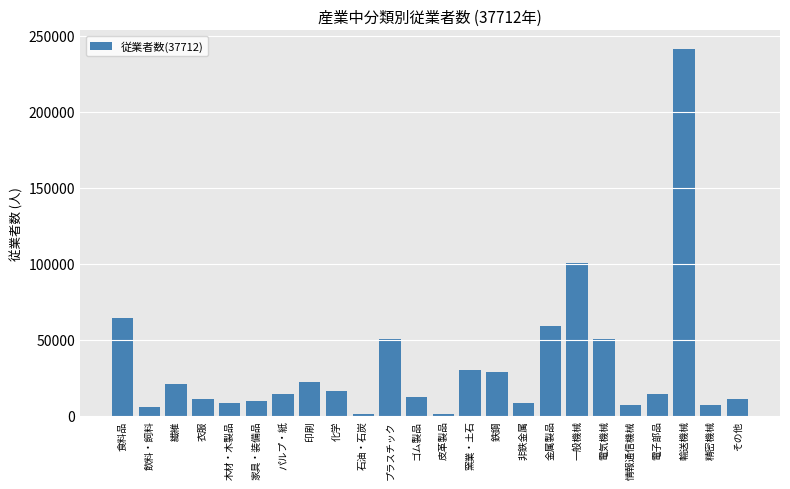

Approximately how many times larger is the value at 印刷 compared to 家具・装備品?

2.3